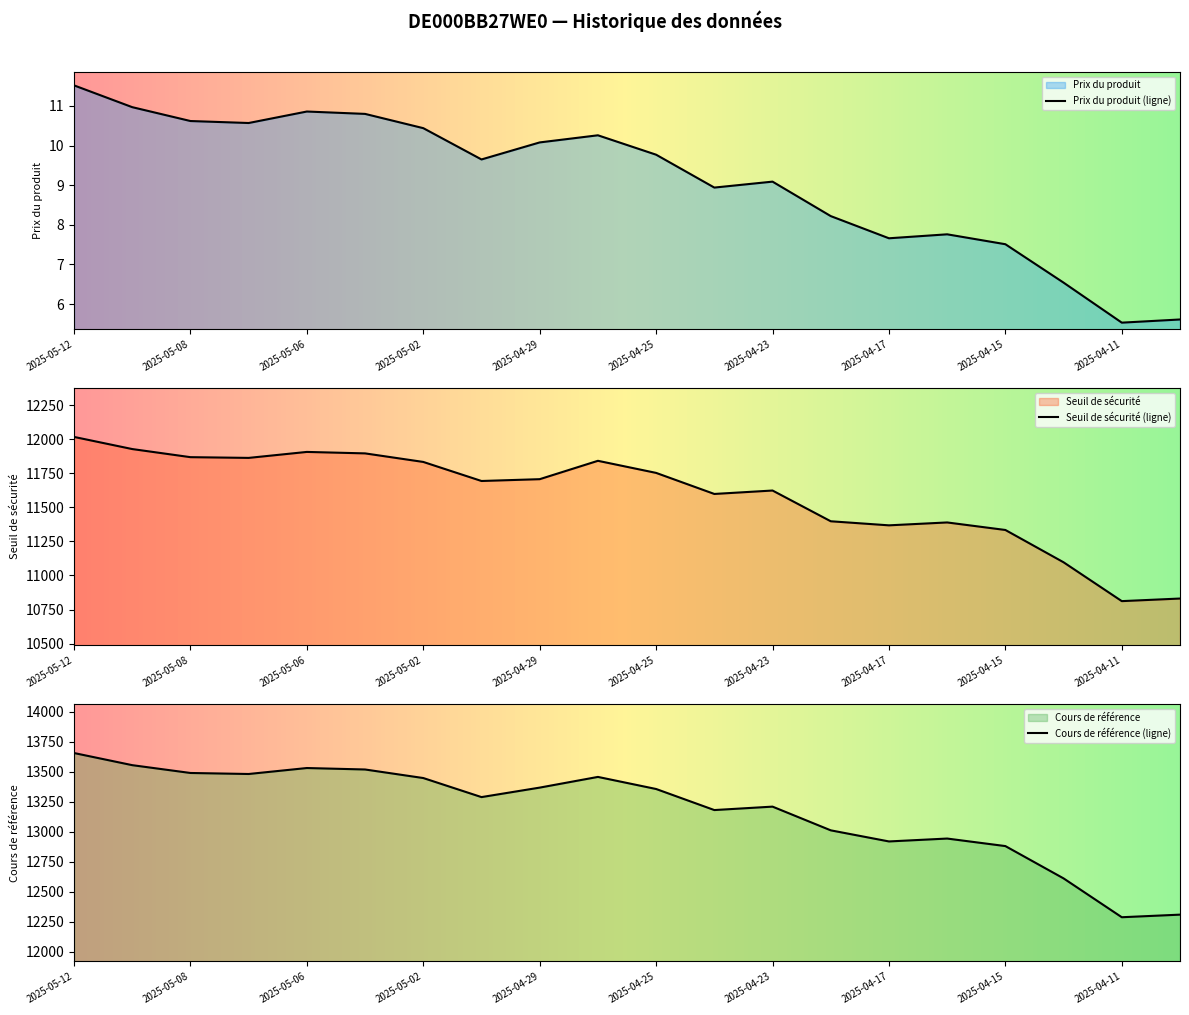

Which category has the highest value across all series?

2025-05-12